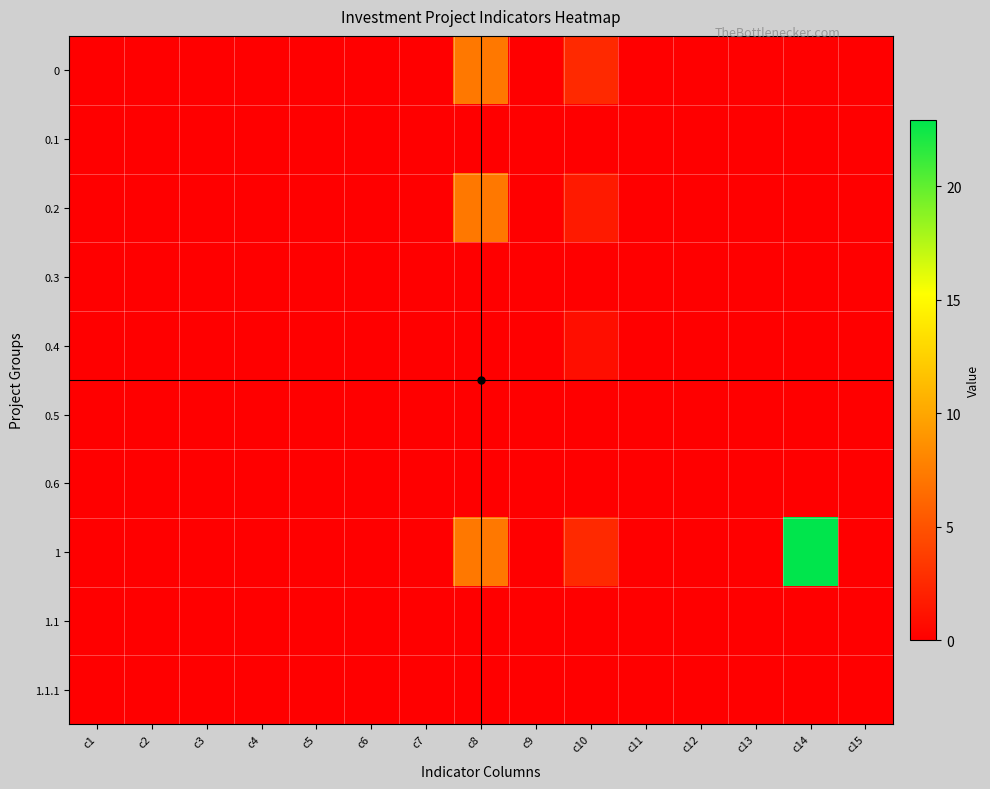

Which series has the largest total across all categories?

1